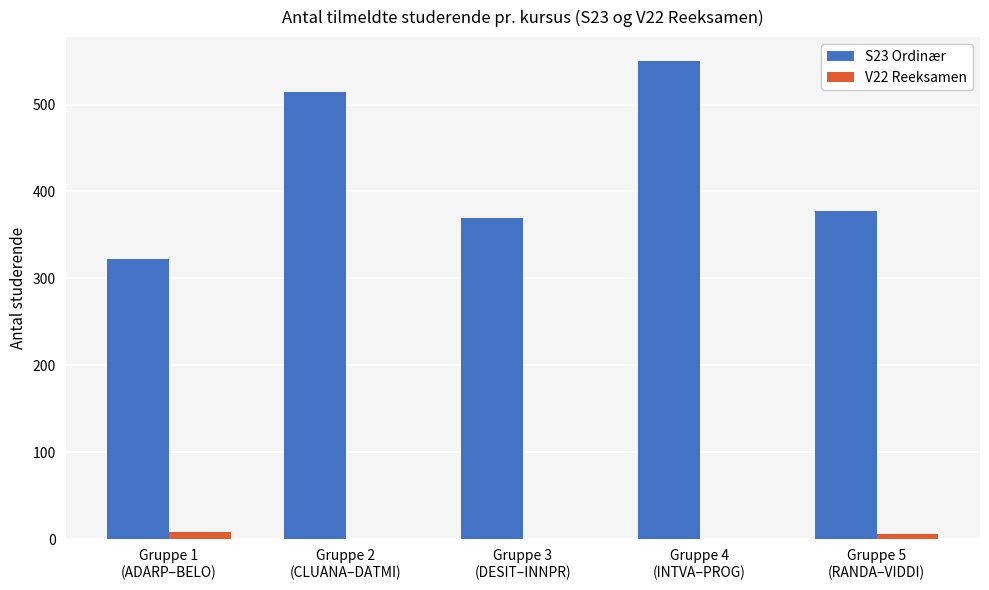

What is the average value of the S23 Ordinær series?

427